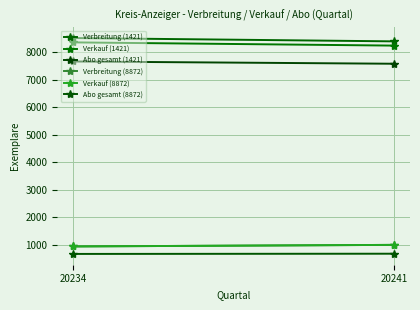

Rank the categories by Verbreitung (8872) value from highest to lowest.

20241, 20234